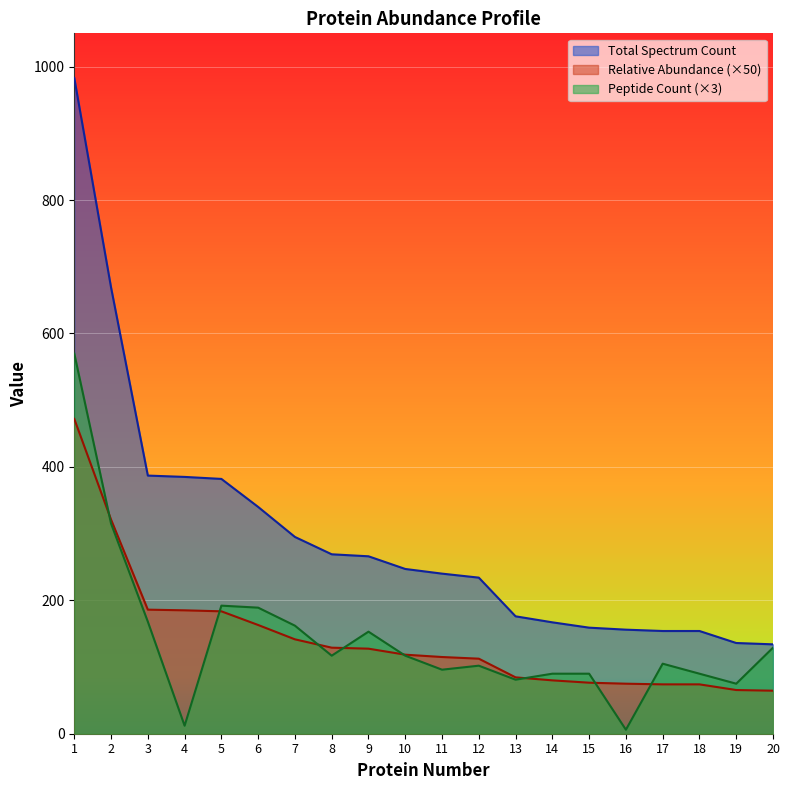

Count the number of data series in this chart.

3